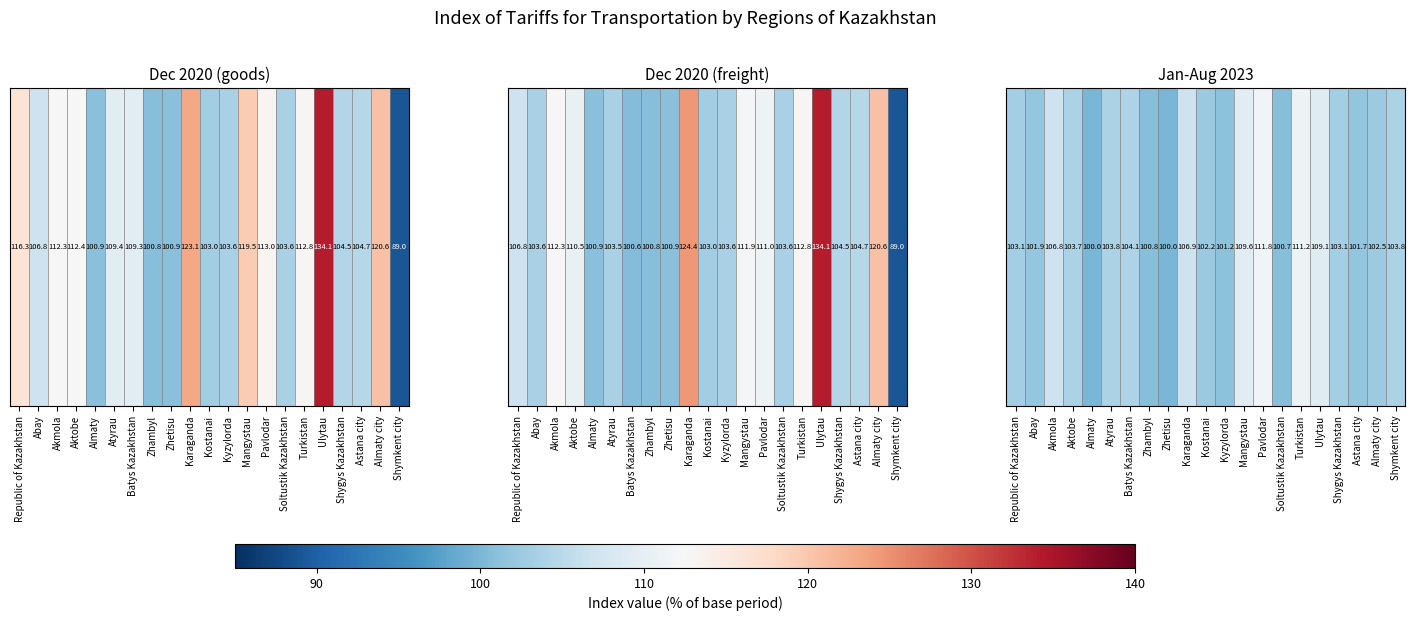

What is the difference between the values at Almaty city and Abay?

0.6